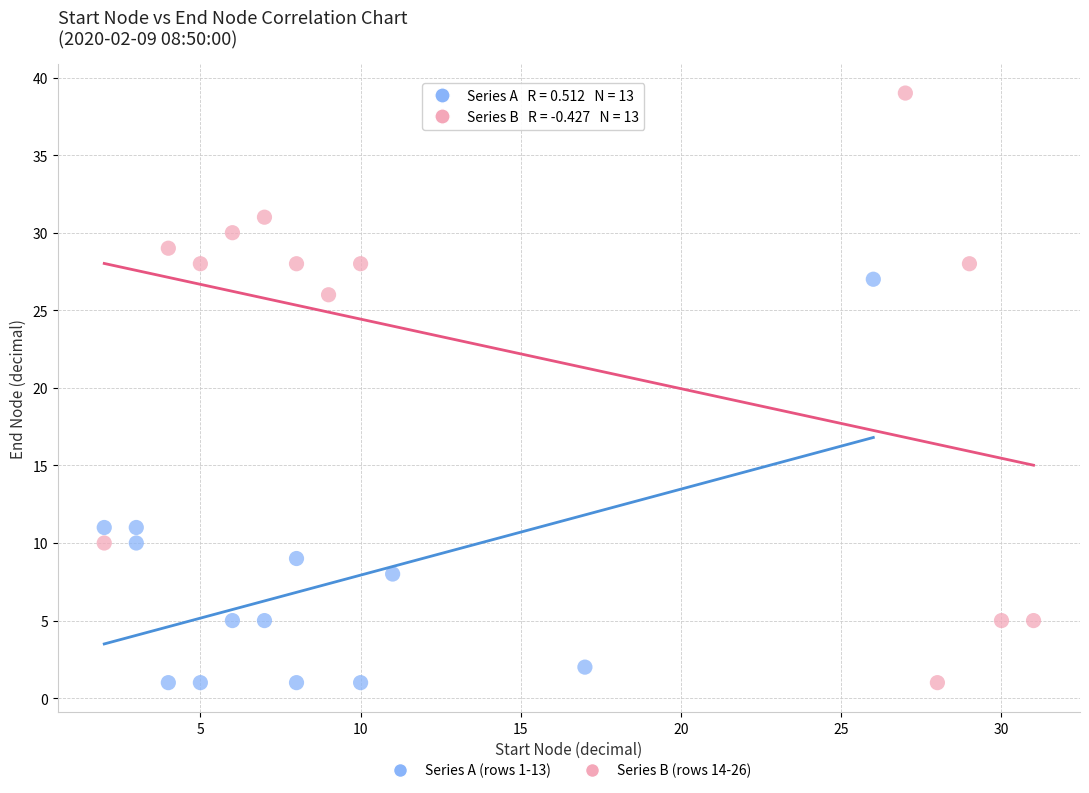

Which series has the widest spread of Y values?

Series B (rows 14-26)